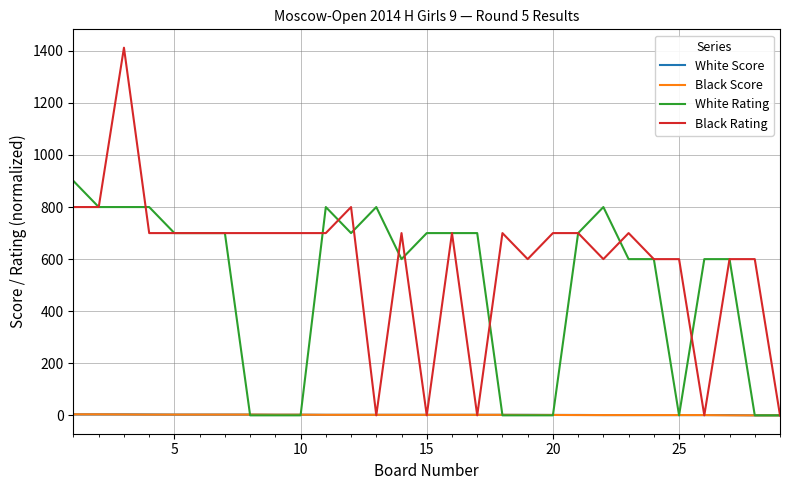

Which series has the largest range (max minus min)?

Black Rating